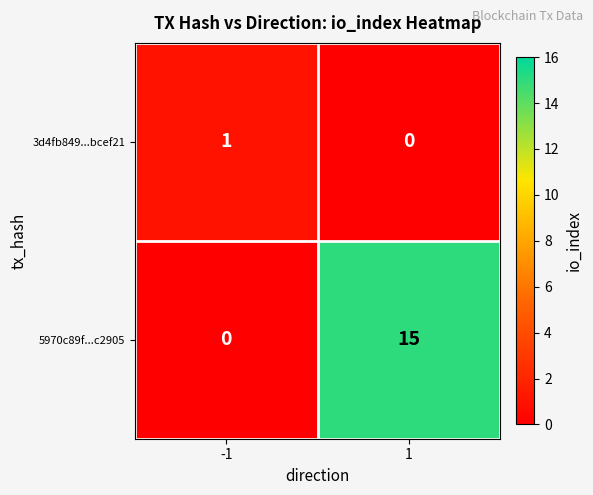

True or false: 3d4fb849...bcef21 has a value of 2 at -1.

False